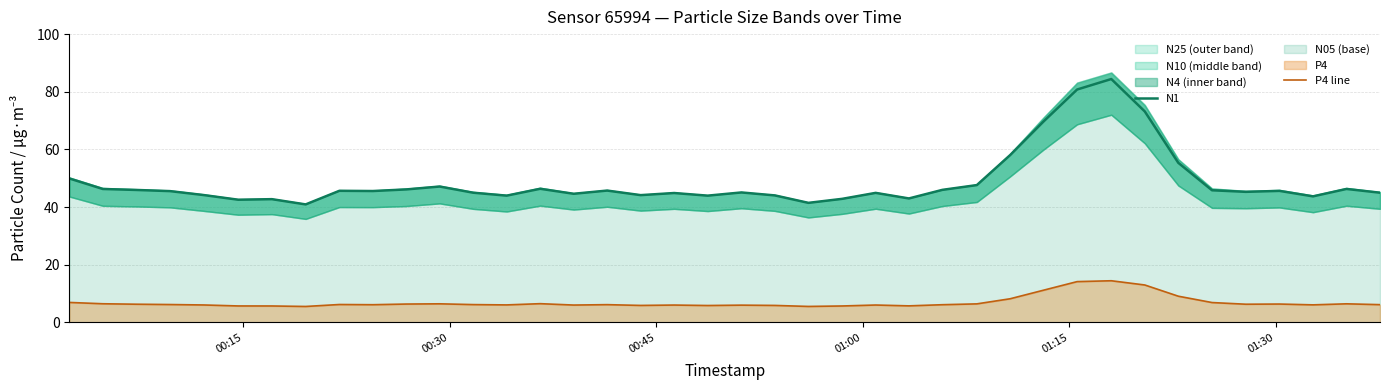

True or false: P4 line and N1 cross at least once.

False